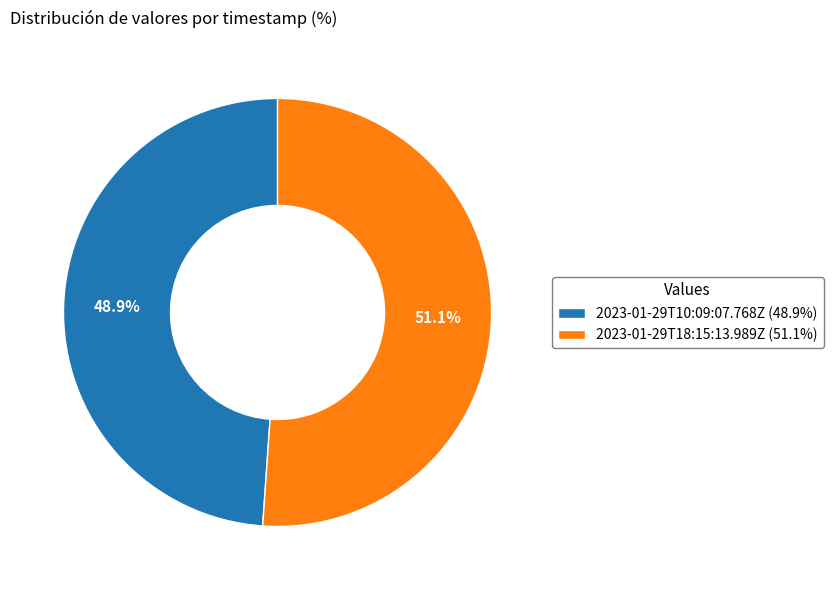

Which category accounts for the majority?

2023-01-29T18:15:13.989Z